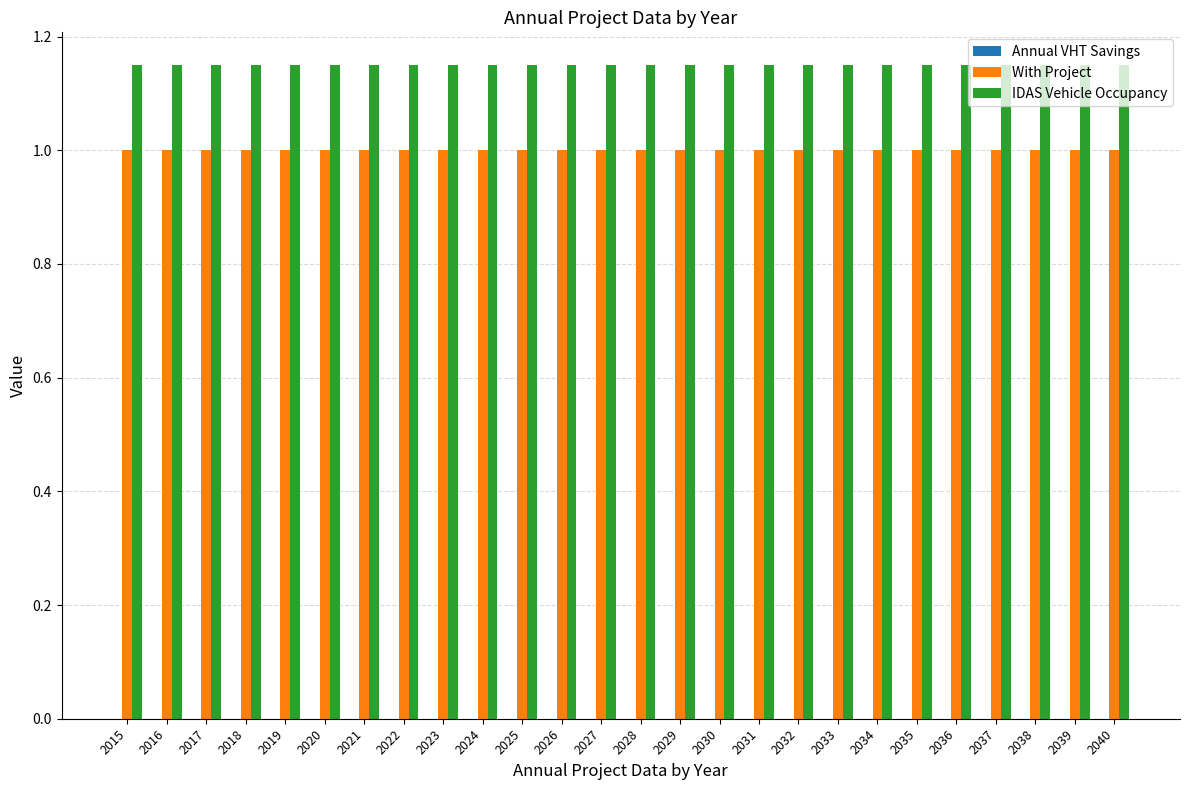

What is the sum of all IDAS Vehicle Occupancy values?

29.9